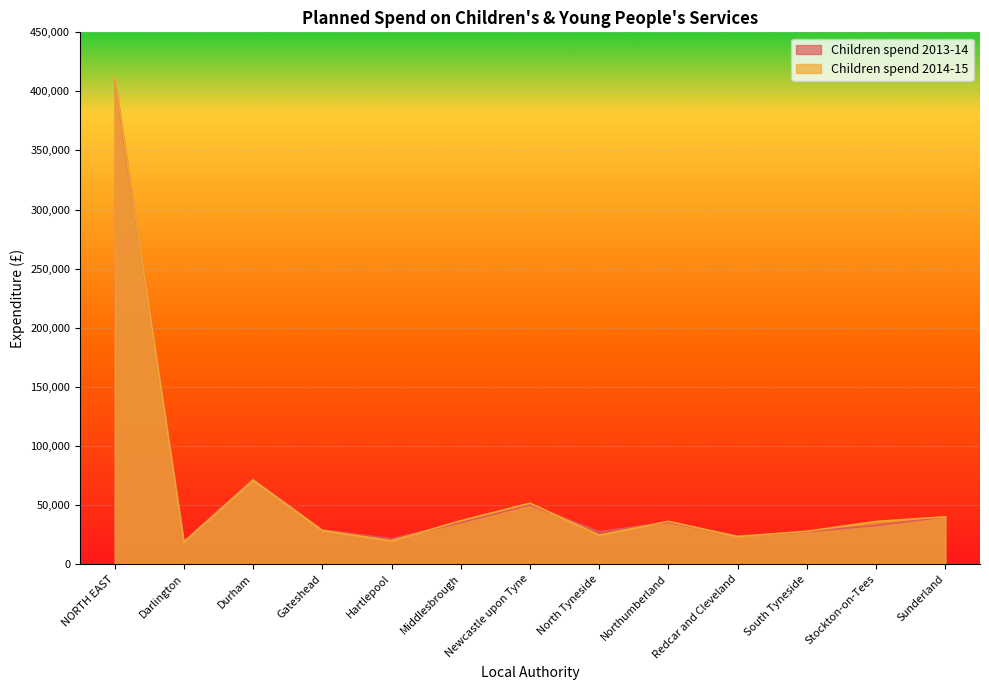

List the series in order of their overall mean, lowest first.

Children spend 2013-14, Children spend 2014-15